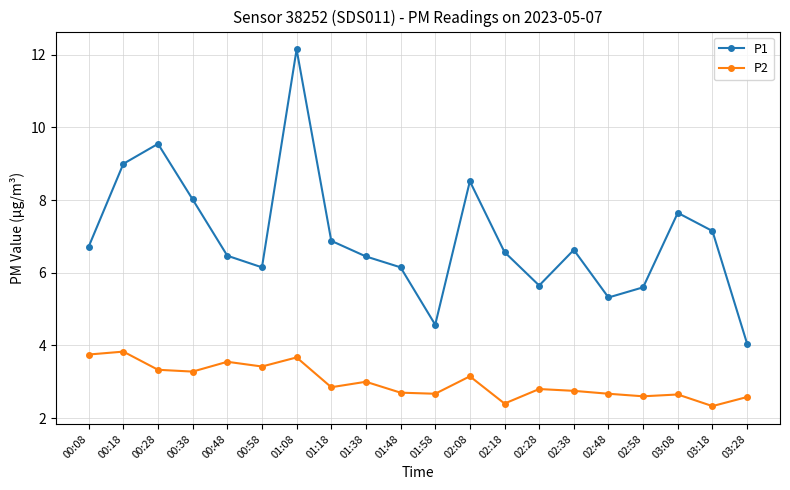

True or false: P2 and P1 cross at least once.

False